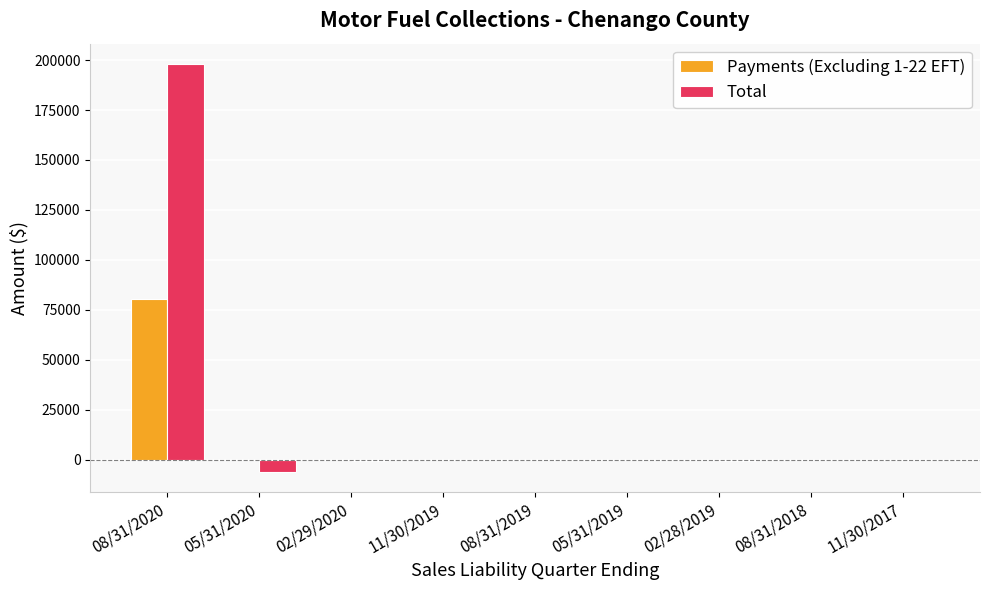

At which category is the sum across all series the highest?

08/31/2020